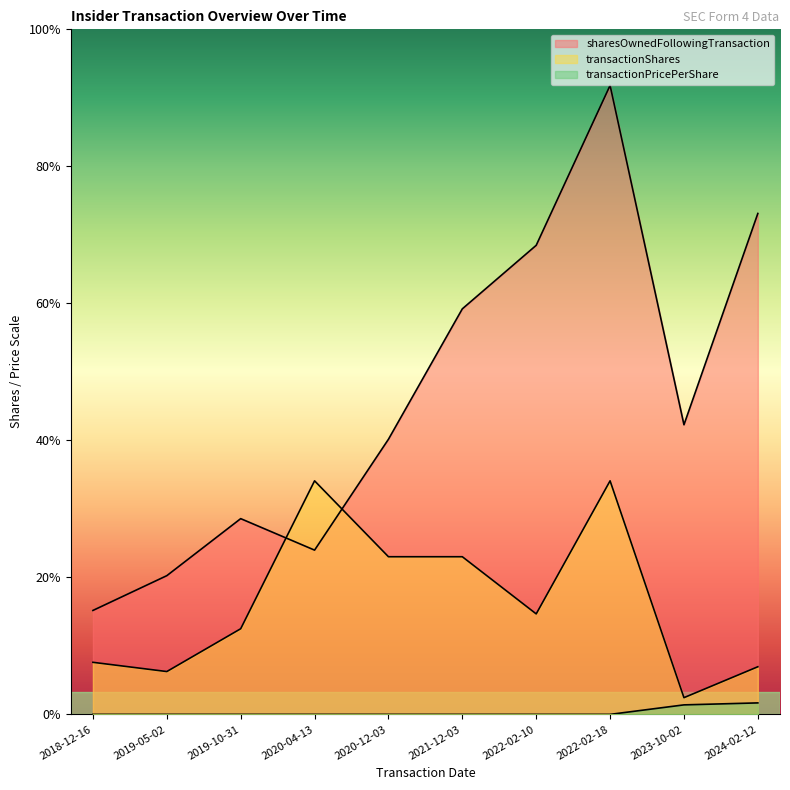

What is the difference between the maximum and minimum values in the transactionShares series?

7913.0